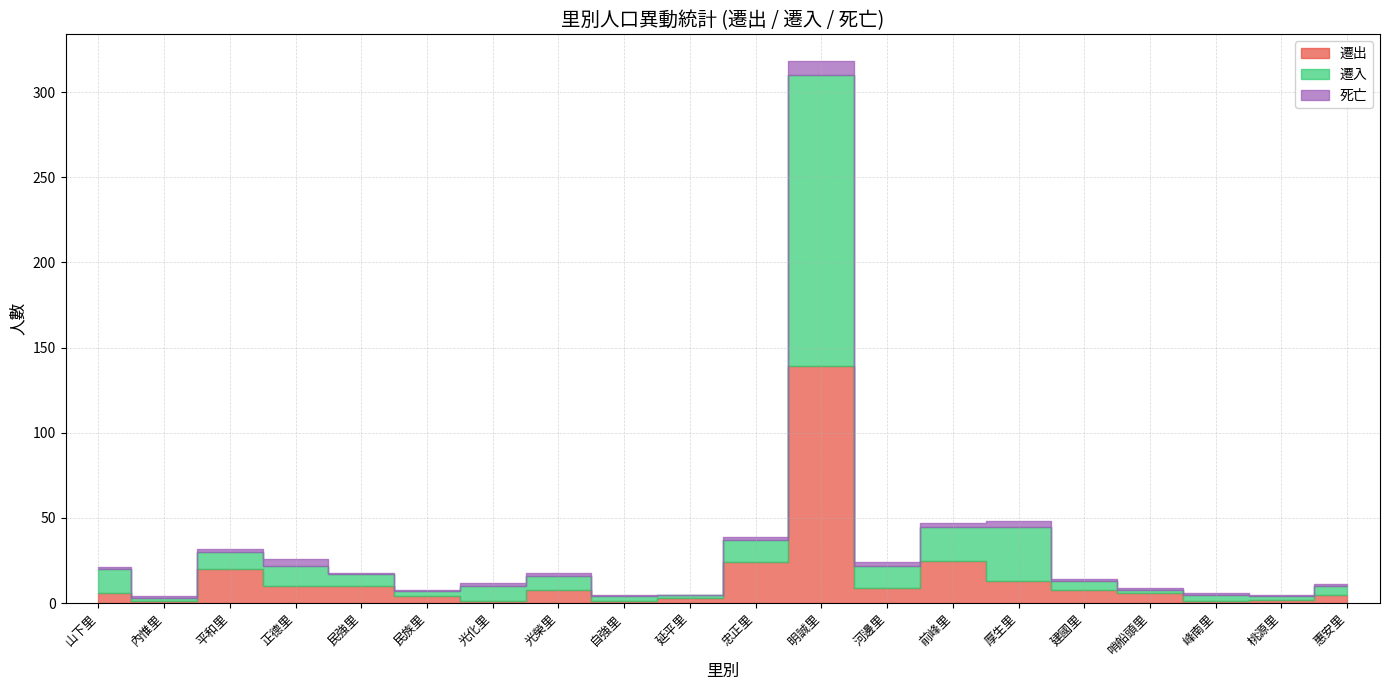

At which label does 遷出 reach its minimum?

內惟里